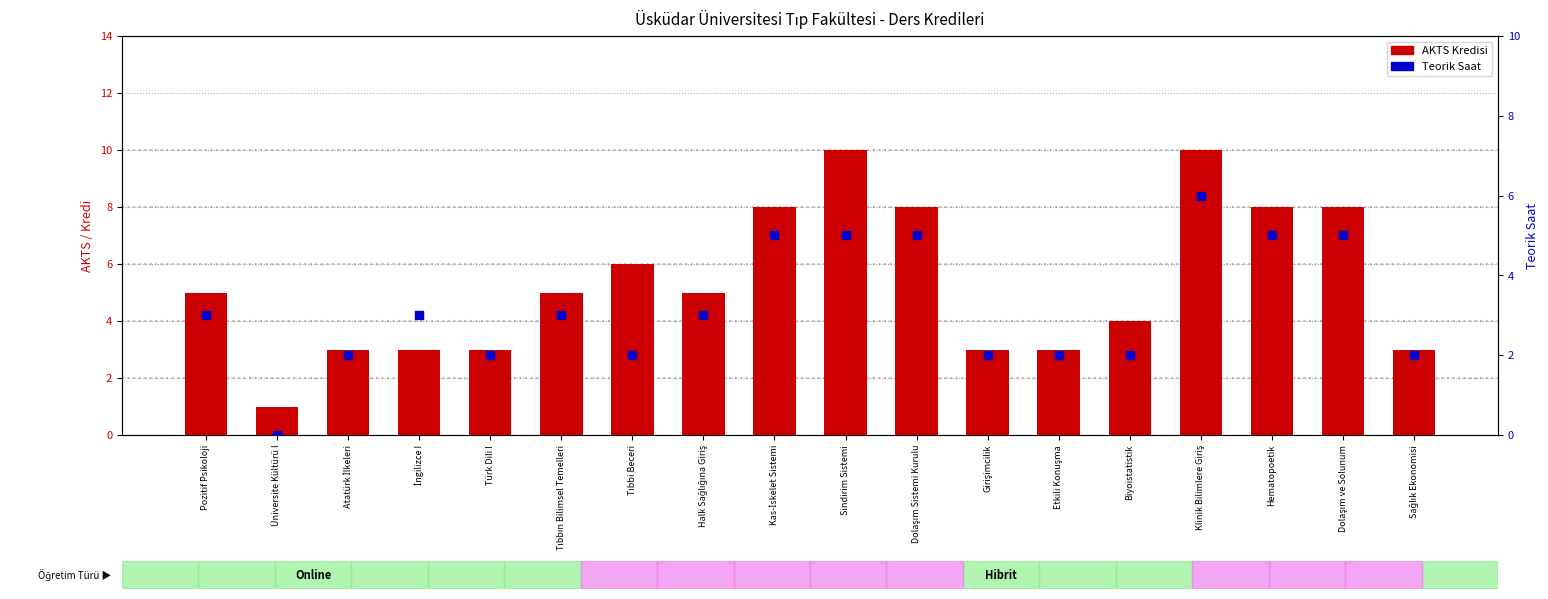

Which series has the widest spread of Y values?

AKTS